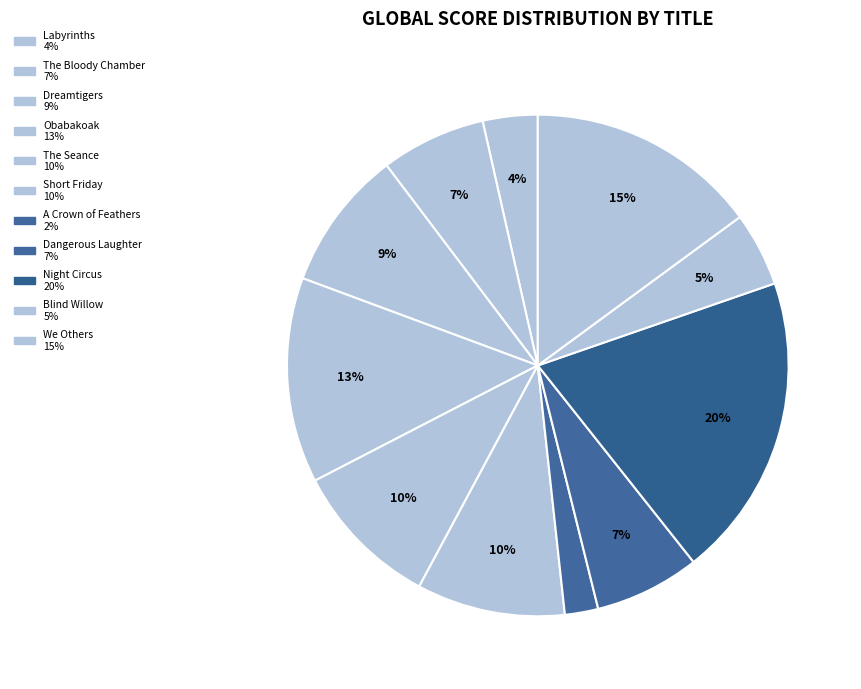

What is the largest slice in the pie chart?

Night Circus